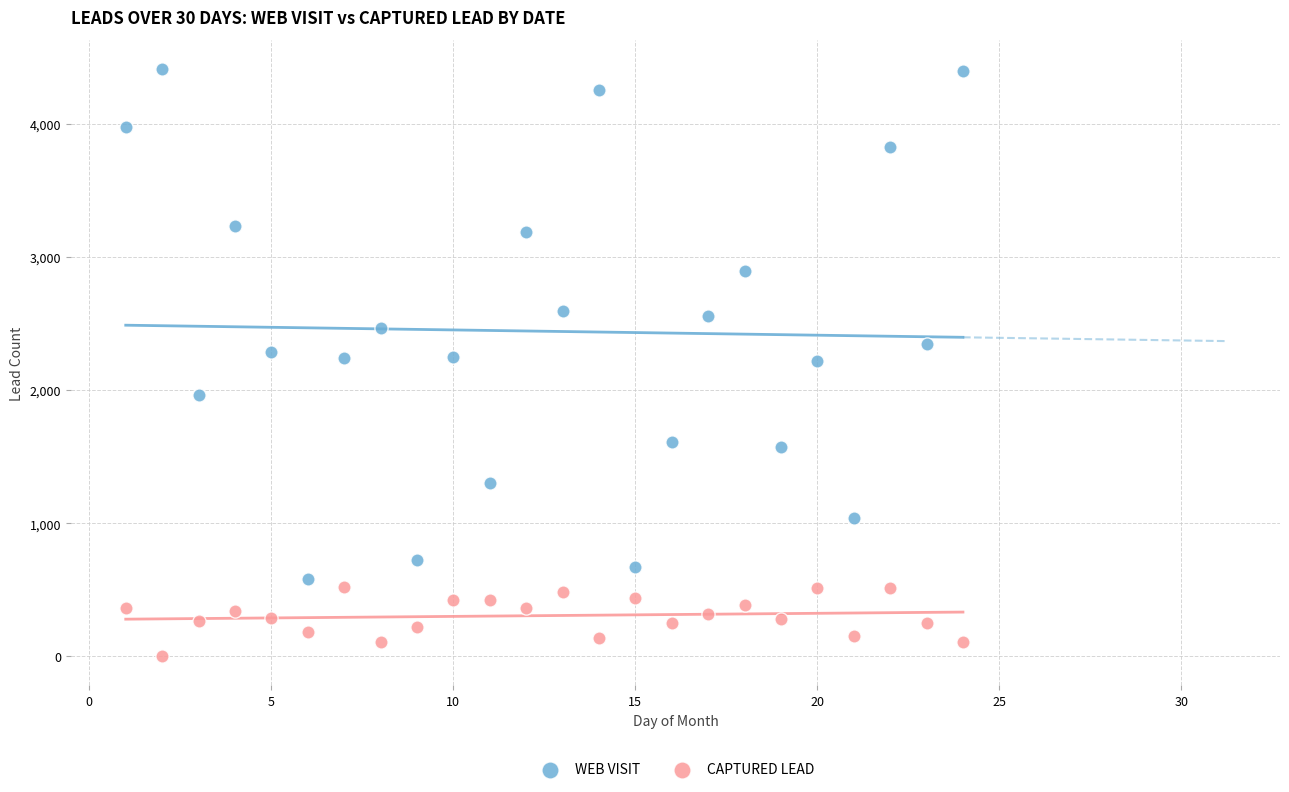

What are all the series names shown in the legend?

WEB VISIT, CAPTURED LEAD